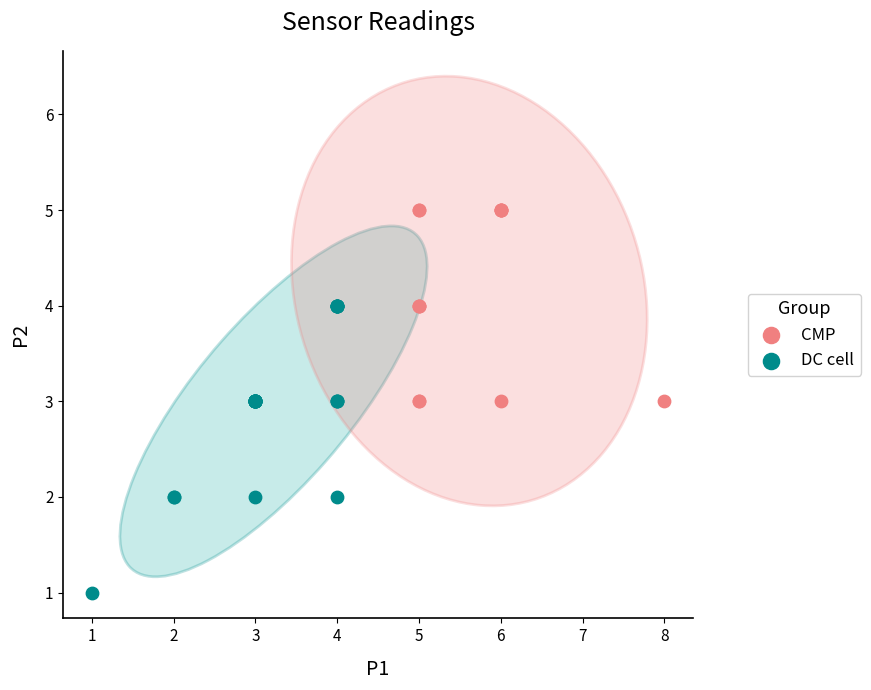

What are all the series names shown in the legend?

CMP, DC cell